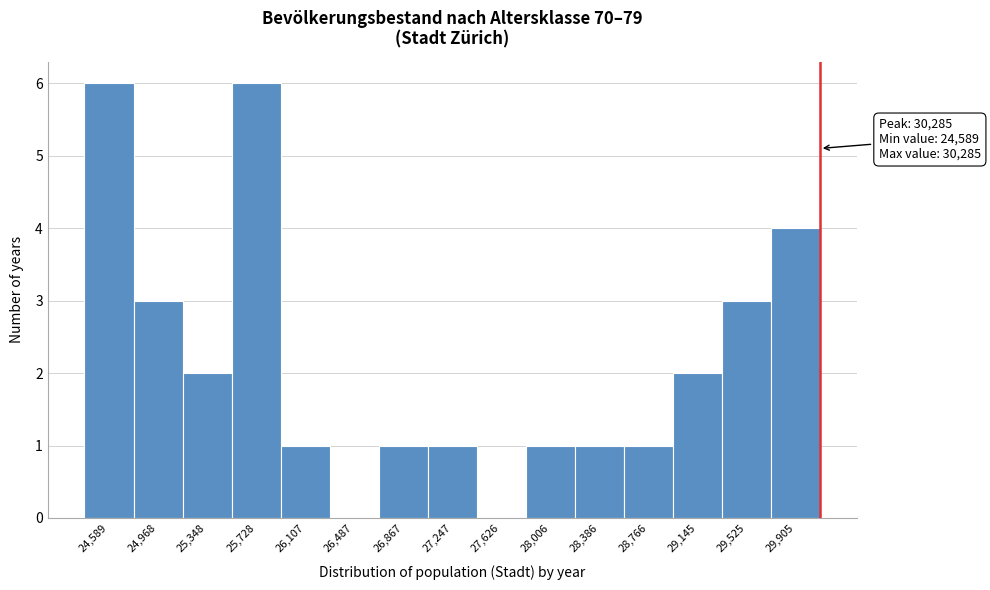

Reading right to left, what are all the values shown in this chart?

29,905=4	29,525=3	29,145=2	28,766=1	28,386=1	28,006=1	27,626=0	27,247=1	26,867=1	26,487=0	26,107=1	25,728=6	25,348=2	24,968=3	24,589=6